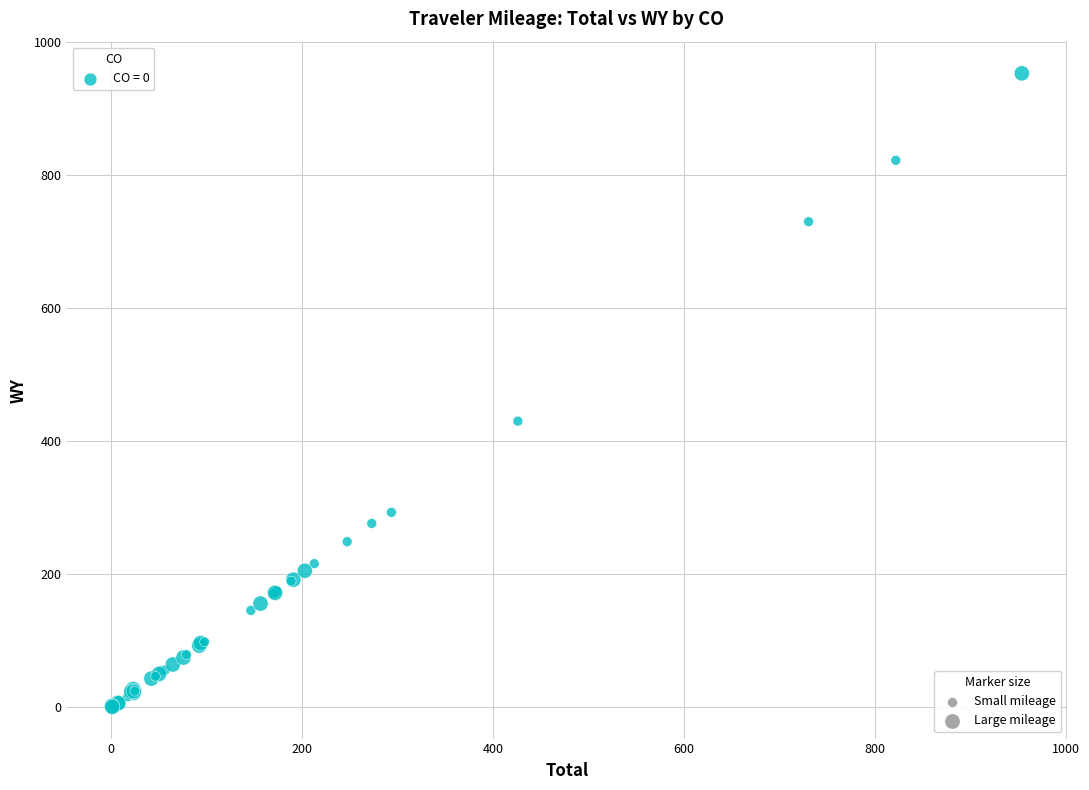

What Y value in the scatter plot is closest to 476?

429.8